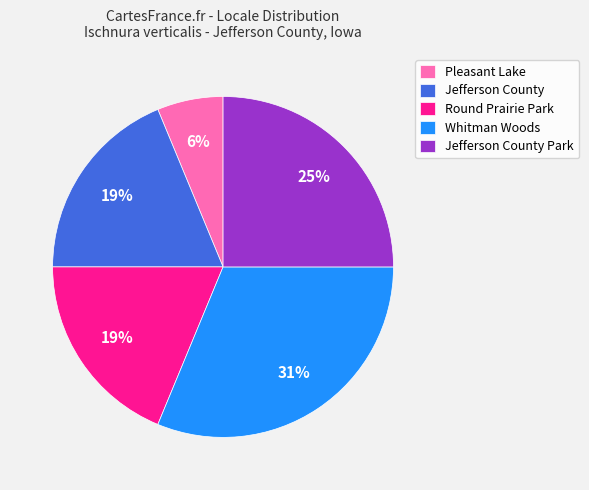

To the nearest percent, what is the difference between the largest and smallest slice percentages?

25%